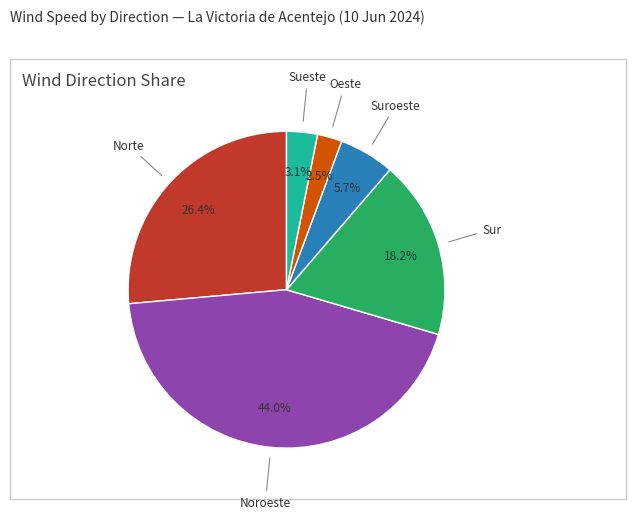

To the nearest percent, what is the average slice percentage?

17%